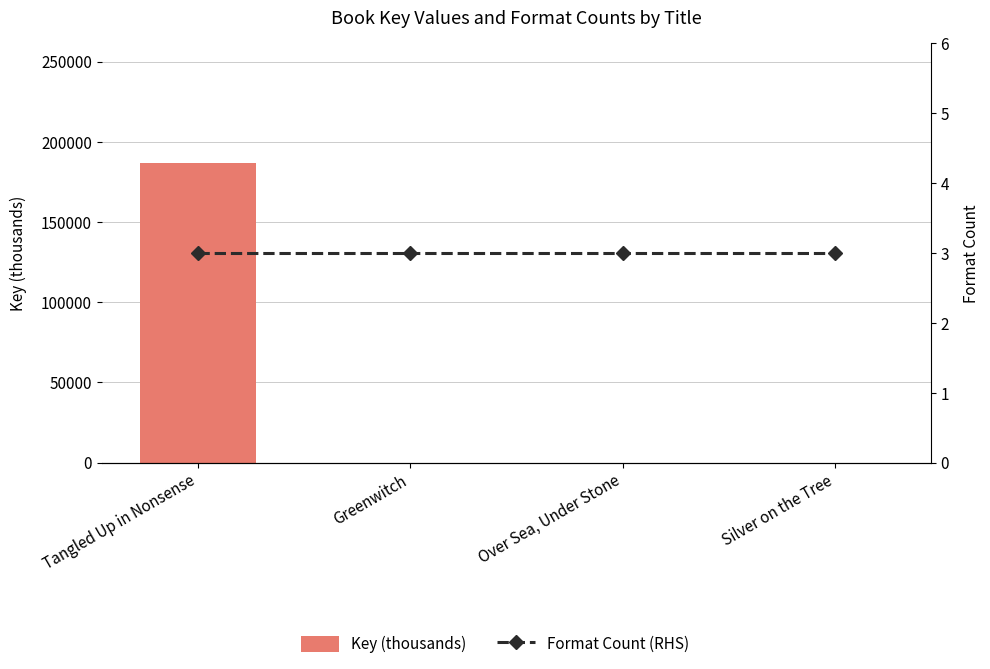

List the series in order of their peak value, lowest first.

Format Count (RHS), Key (thousands)